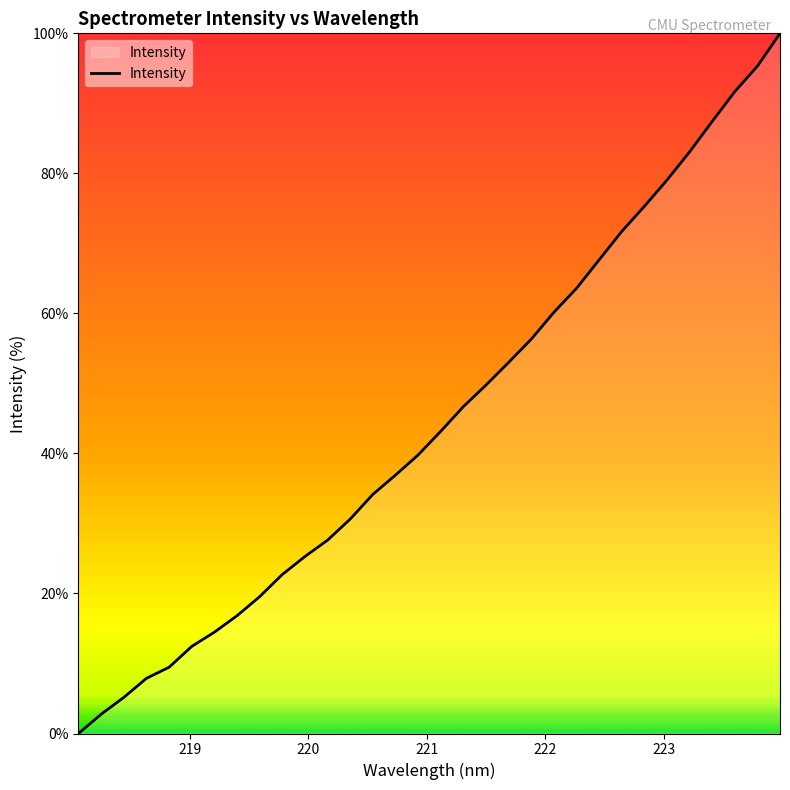

What is the average value?

44.7